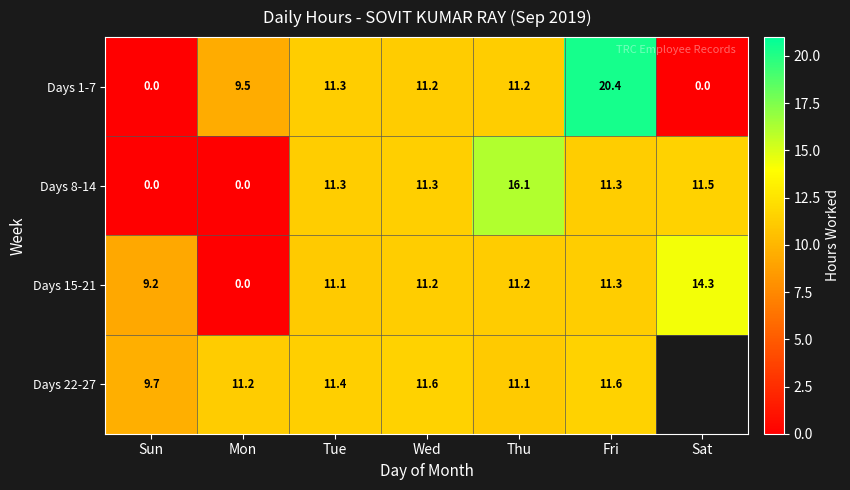

Is the value of Days 15-21 at Sat greater than the value of Days 22-27 at Tue?

Yes